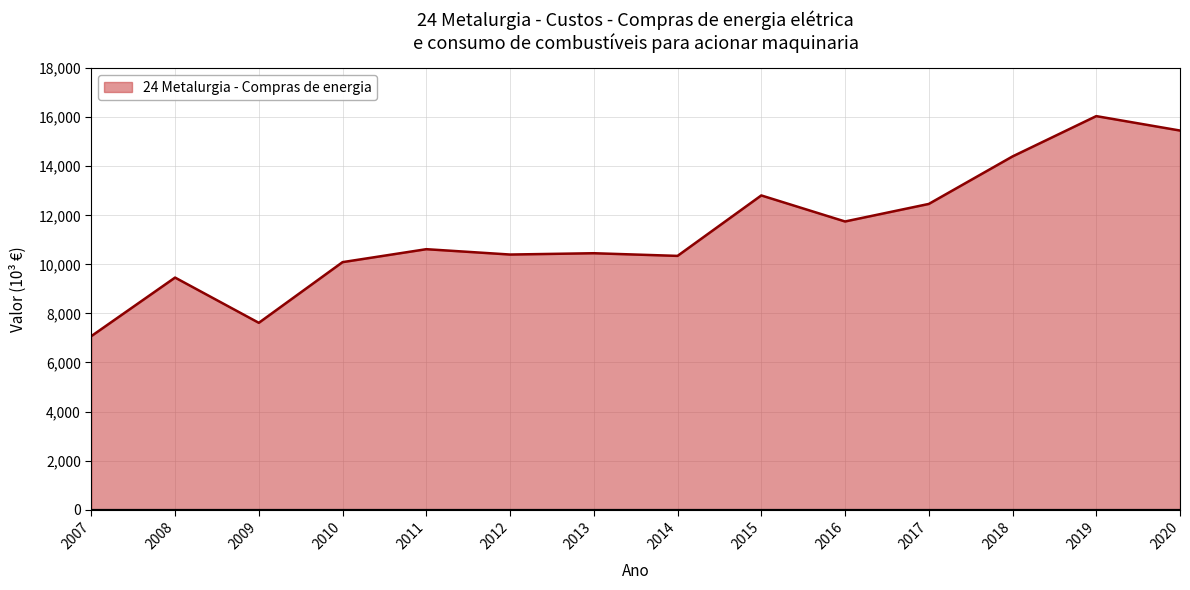

At which category does the data reach its first local valley?

2009